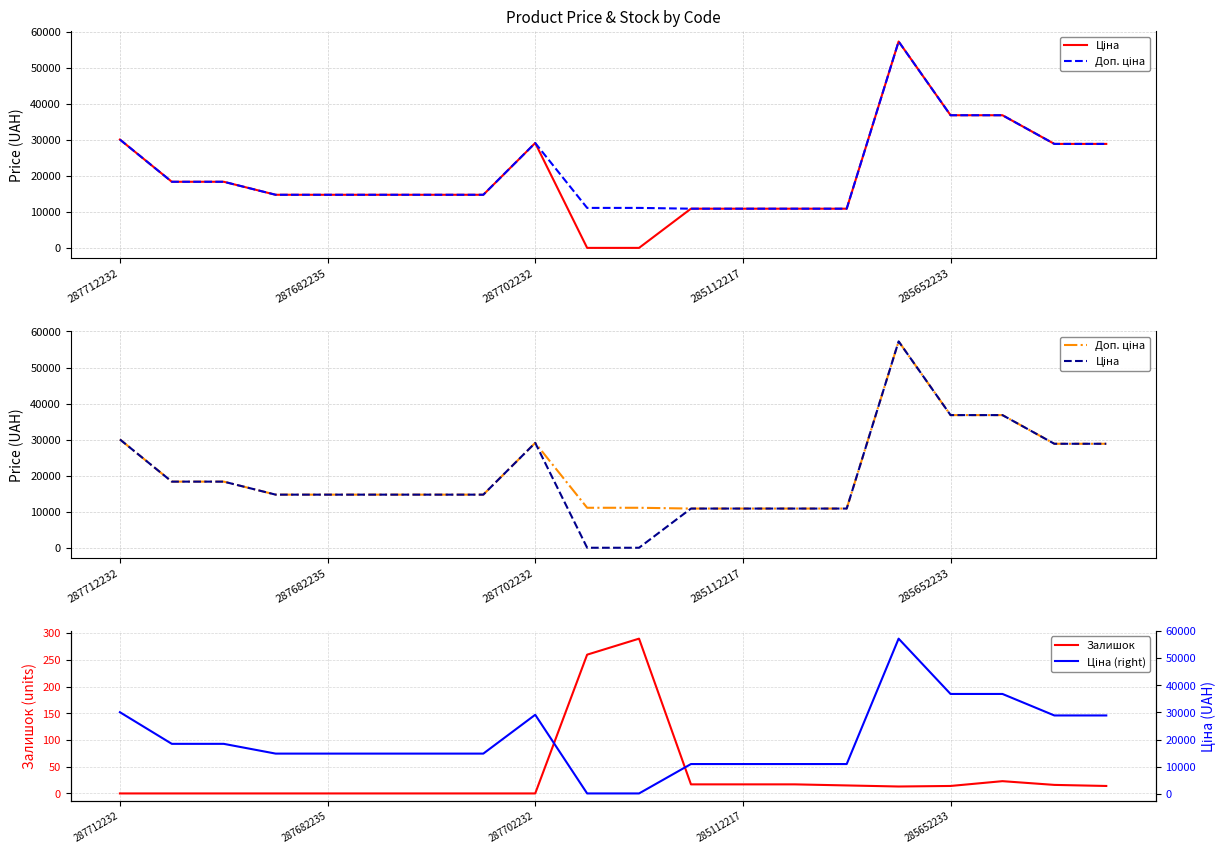

True or false: Залишок has a value of -97 at 287712232.

False